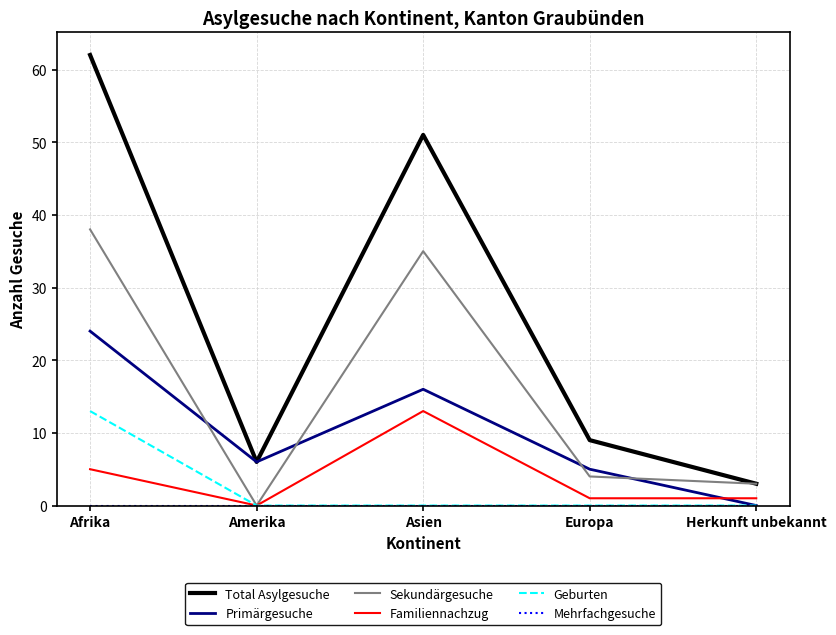

True or false: Total Asylgesuche and Geburten cross at least once.

False